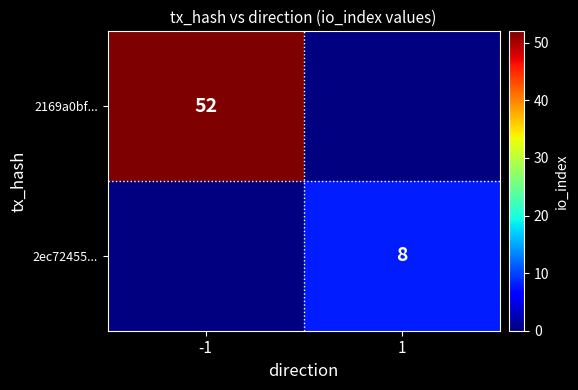

What is the maximum value shown in the chart?

52.0